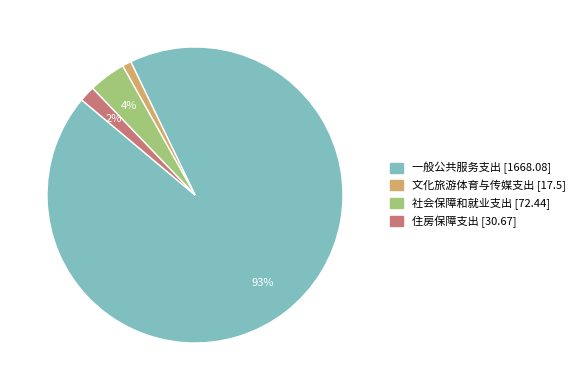

How many segments does this pie chart have?

4